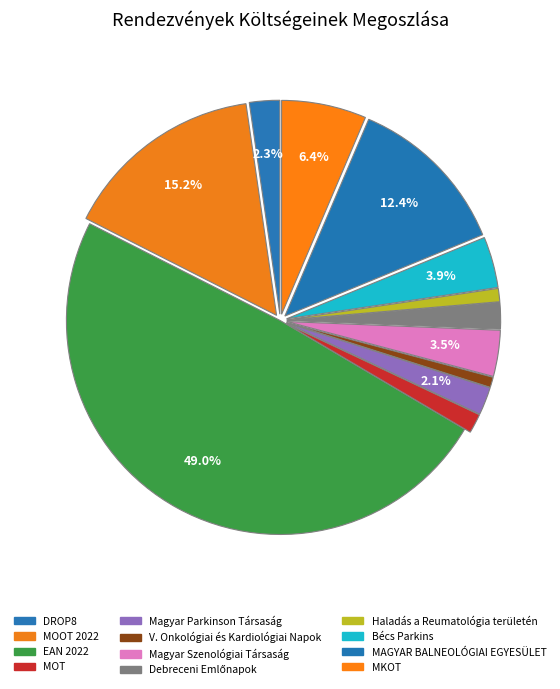

How many segments does this pie chart have?

12